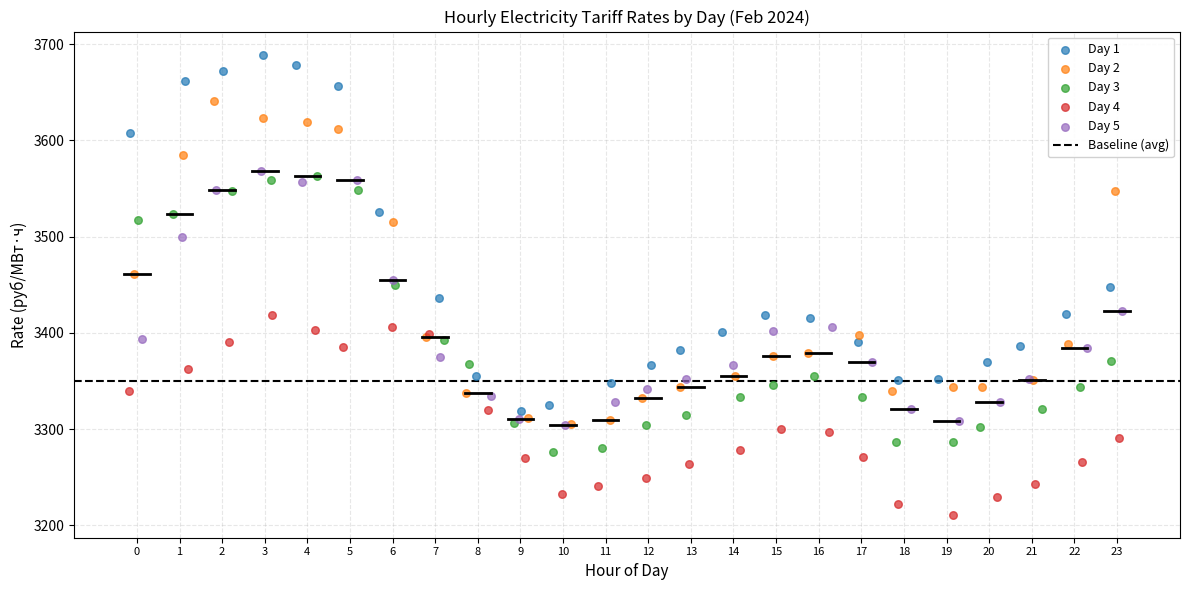

Which series has the widest spread of Y values?

Day 1